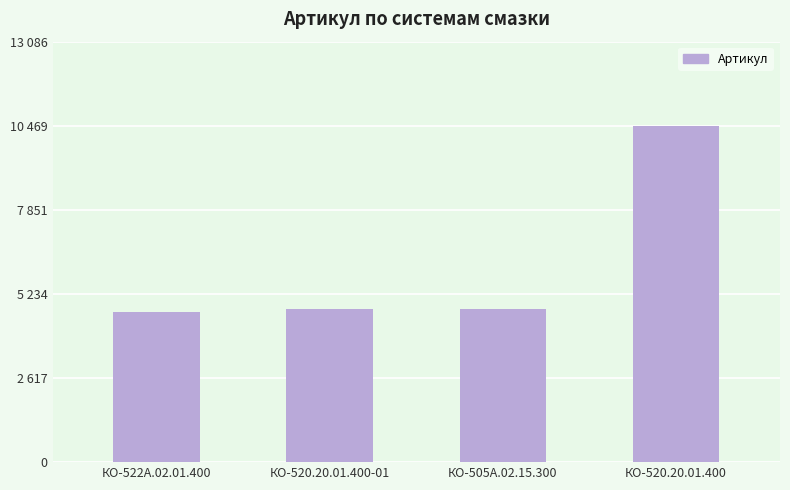

Rank the categories by value from highest to lowest.

КО-520.20.01.400, КО-505А.02.15.300, КО-520.20.01.400-01, КО-522А.02.01.400